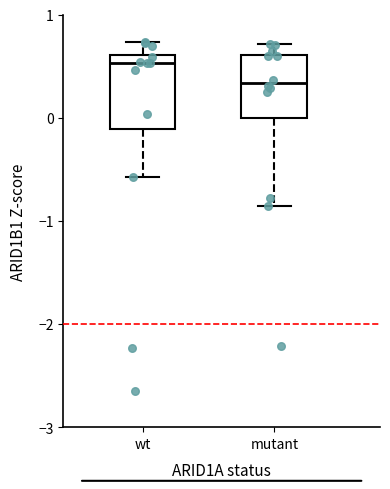

Reading left to right, transcribe this box plot: for each box, give where its median line is, the range the box spans, and where its two whiskers end, as read against the y-axis. The values are not printed on the chart, so give them approximately, as read against the axis.

wt: median 0.5, box -0.1 to 0.6, whiskers -0.6 to 0.7
mutant: median 0.3, box 0.0 to 0.6, whiskers -0.9 to 0.7